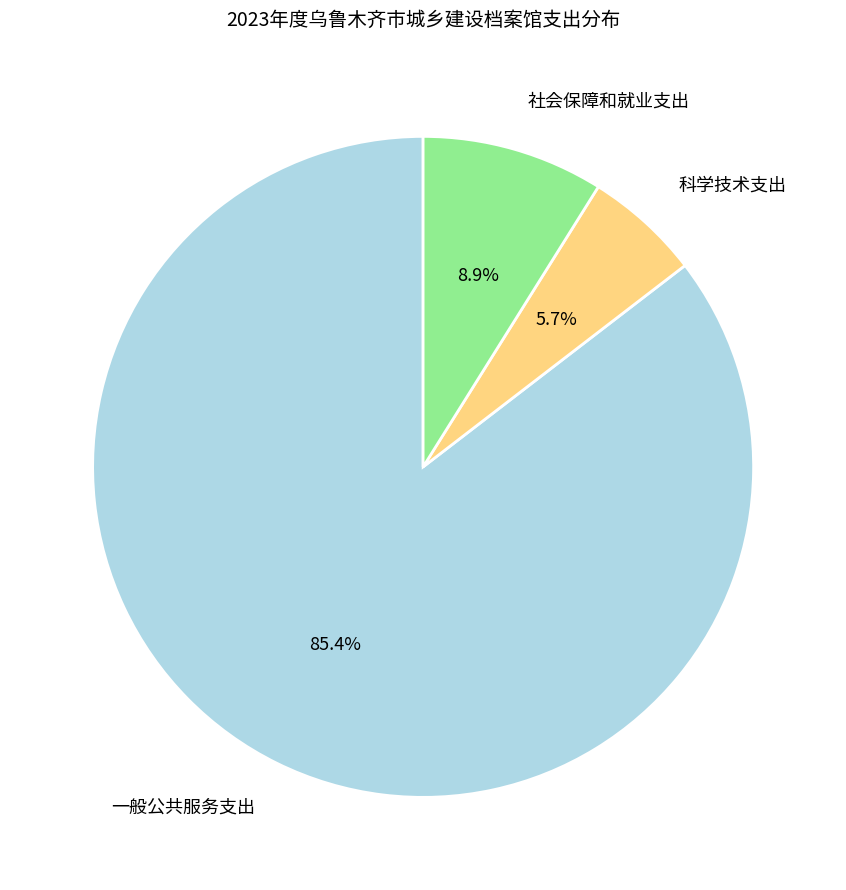

Which slice represents more than half of the pie?

一般公共服务支出